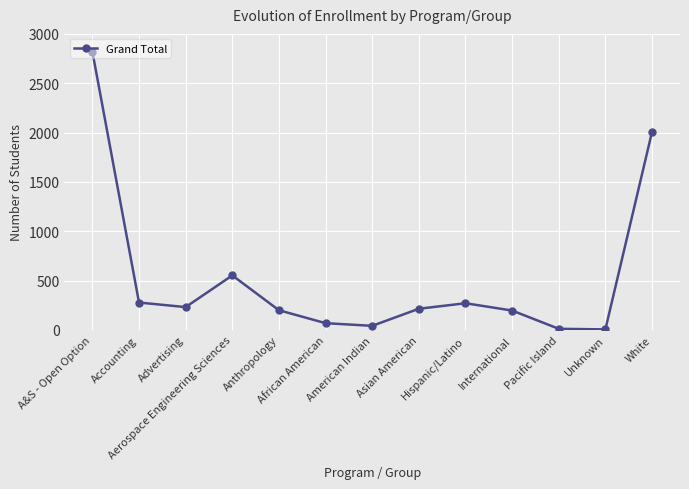

What is the greatest value displayed?

2819